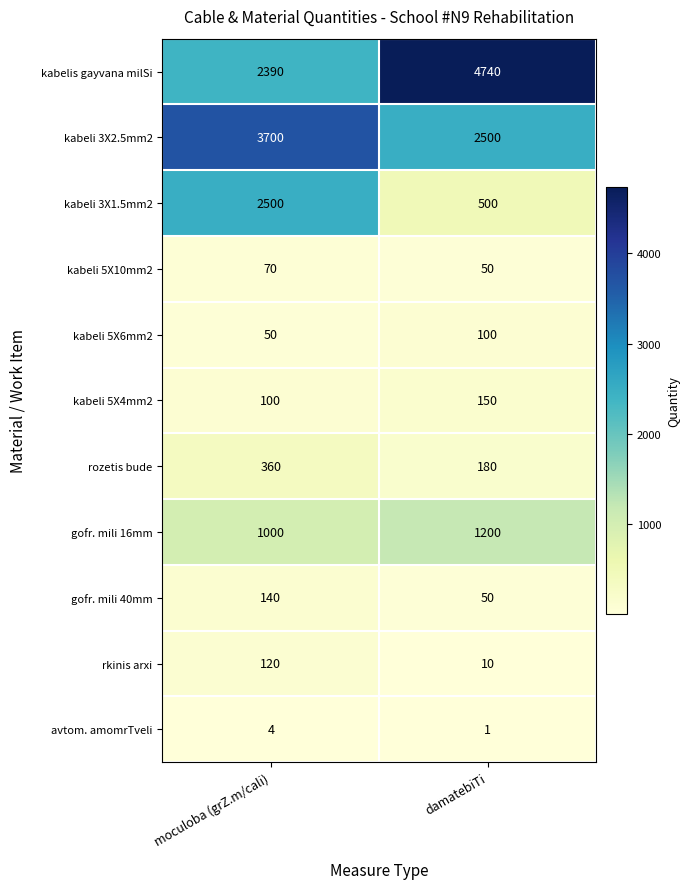

At which label does gofr. mili 40mm reach its minimum?

damatebiTi